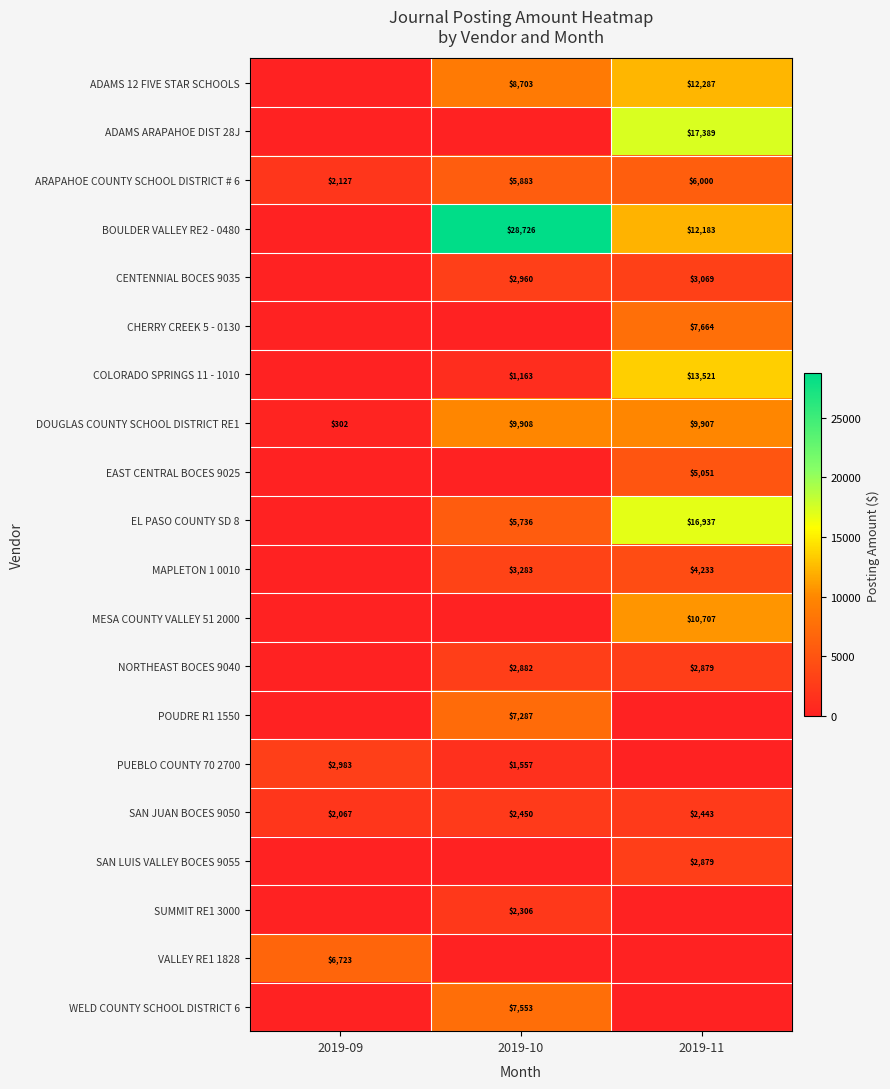

Is the value of VALLEY RE1 1828 at 2019-09 greater than the value of CENTENNIAL BOCES 9035 at 2019-11?

Yes